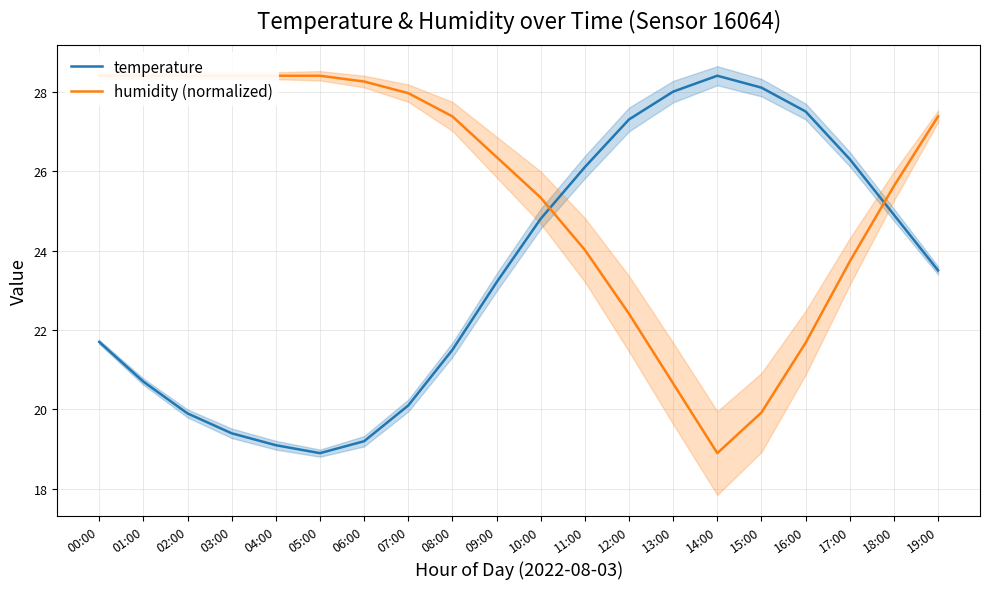

Is it true that humidity (normalized) equals 26.4 at 09:00?

True